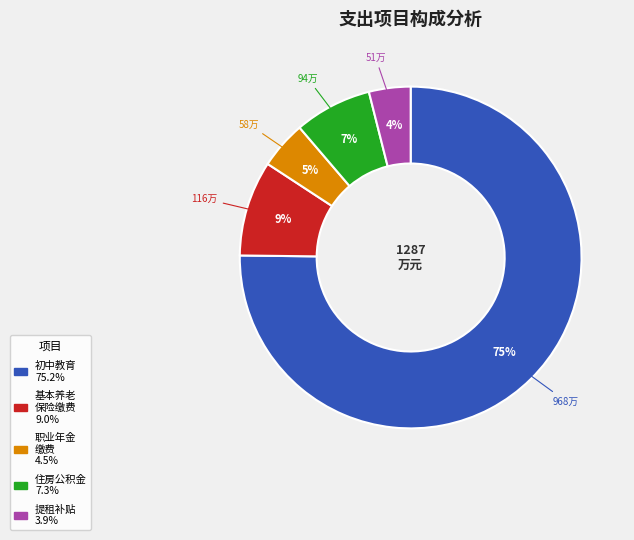

To the nearest percent, what is the average slice percentage?

20%